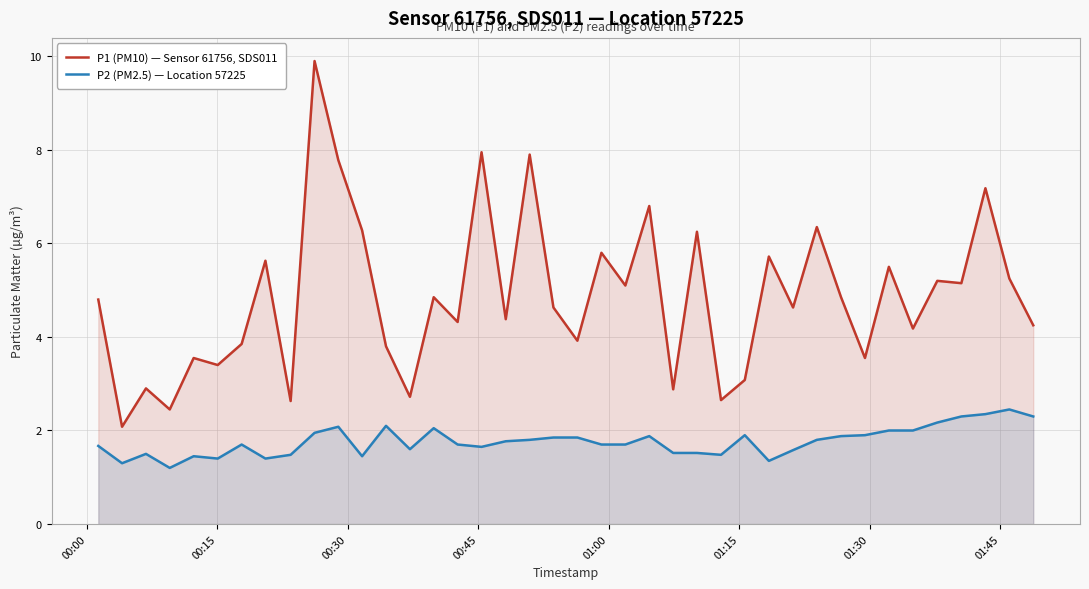

True or false: P2 (PM2.5) — Location 57225 has more than 1 interior local peaks.

True